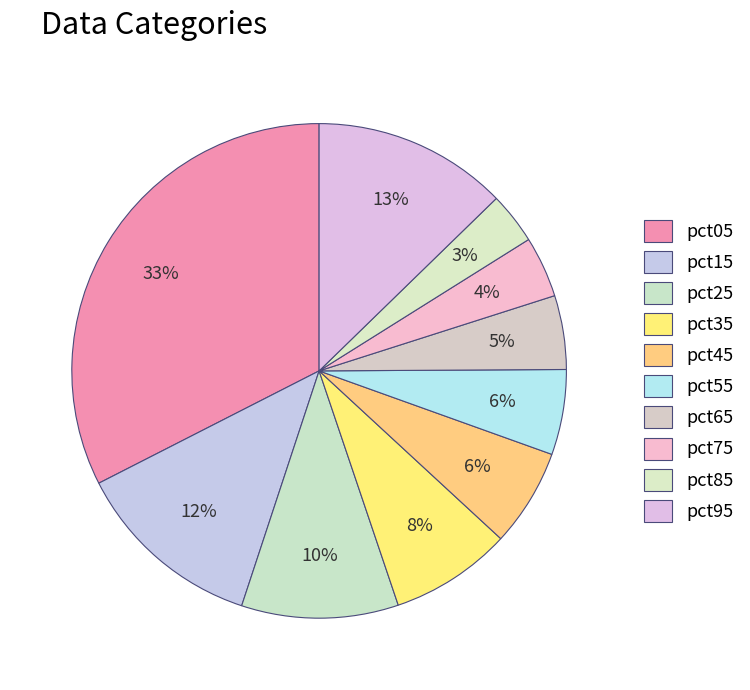

Rank the categories by value from lowest to highest.

pct85, pct75, pct65, pct55, pct45, pct35, pct25, pct15, pct95, pct05